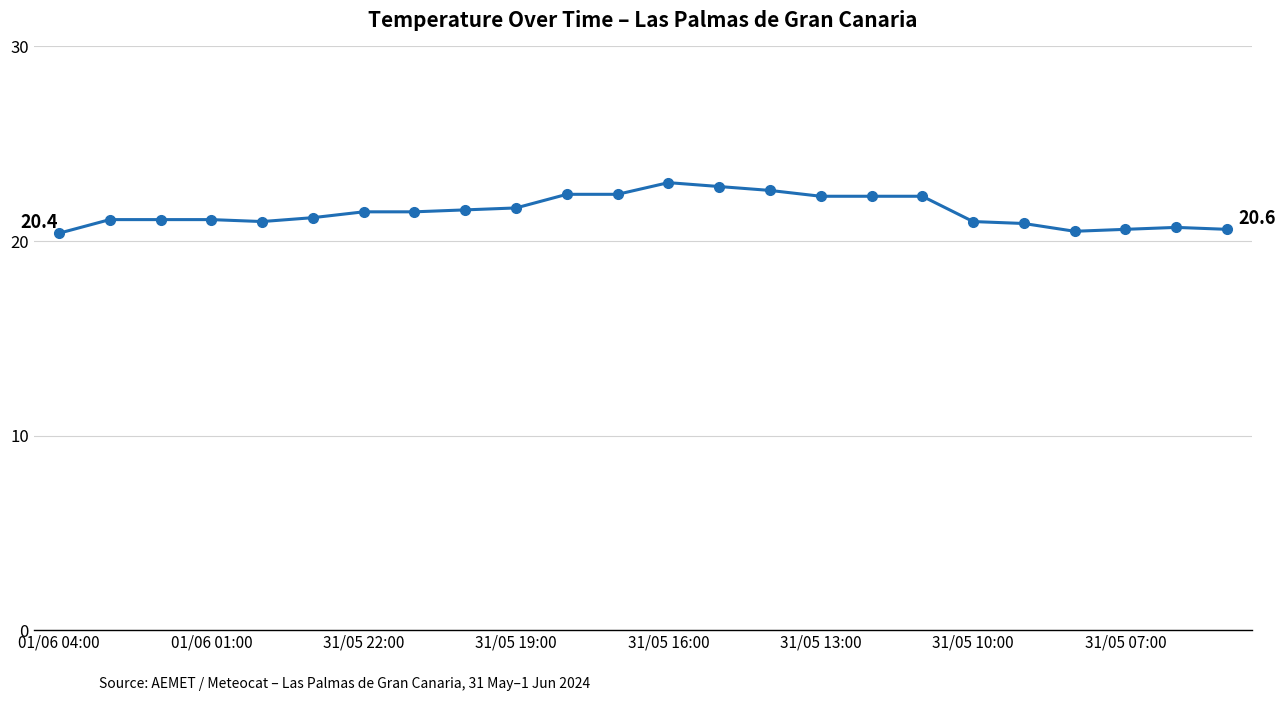

What is the minimum value shown in the chart?

20.4